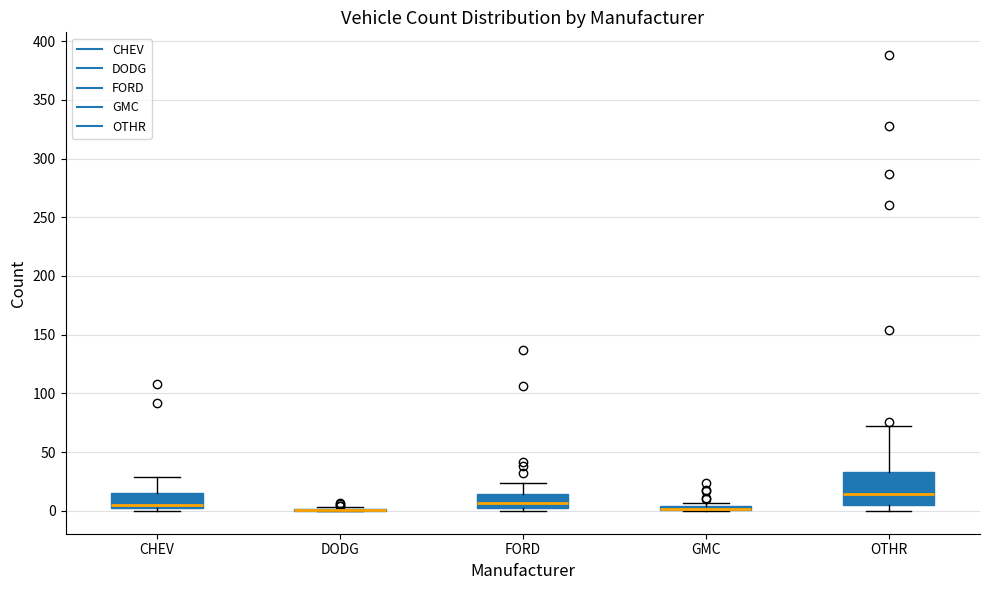

Where is the upper edge of the box for CHEV on the y-axis? The values are not printed on the chart, so give them approximately, as read against the axis.

15